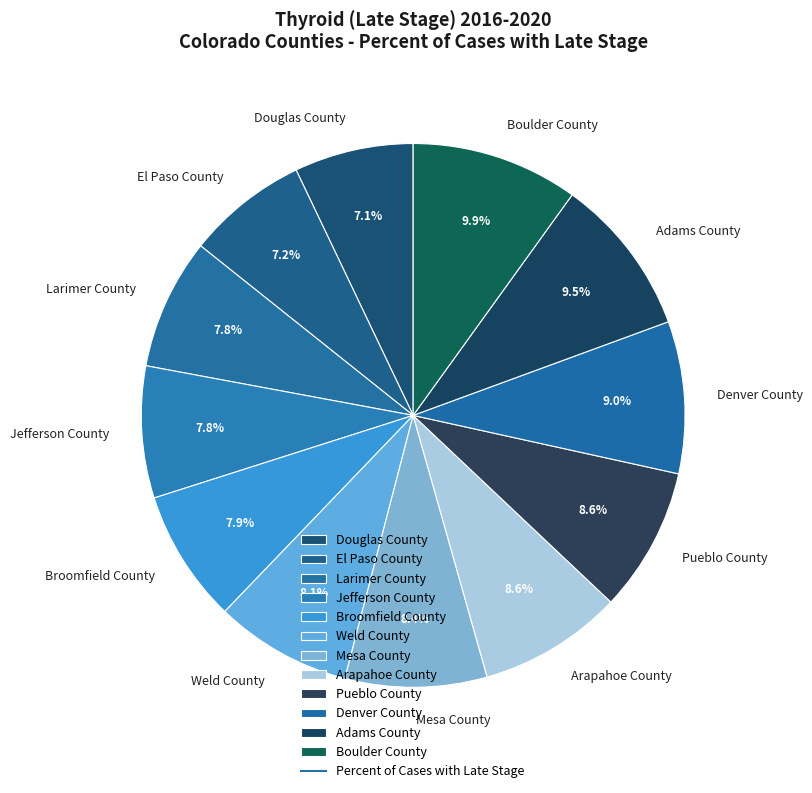

Does El Paso County represent more than half of the total?

No